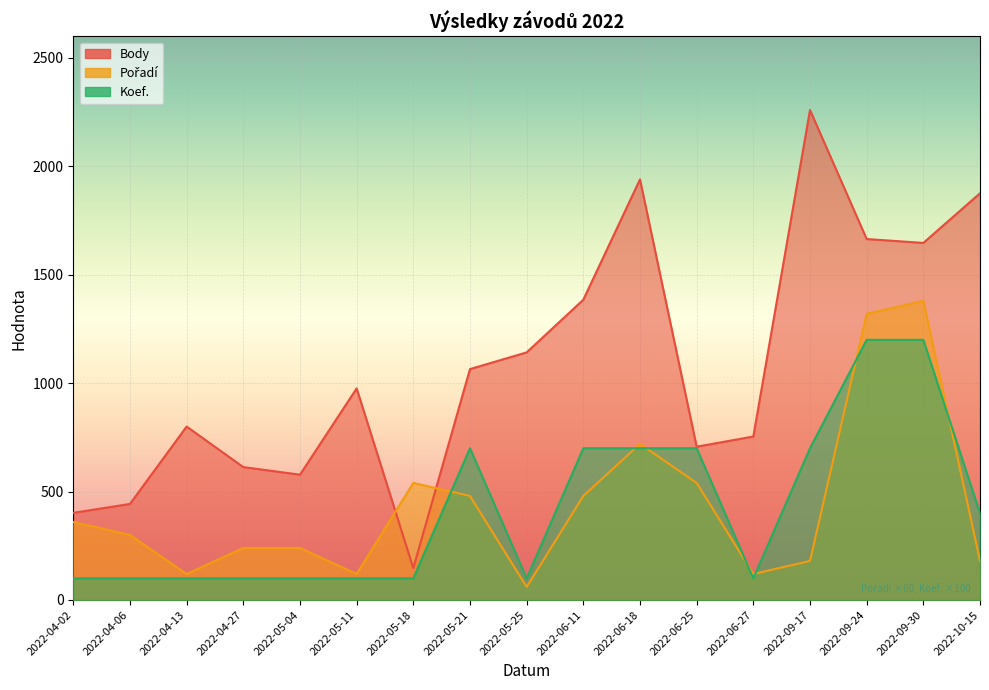

What is the value of the Pořadí point at the 5th from the left?

240